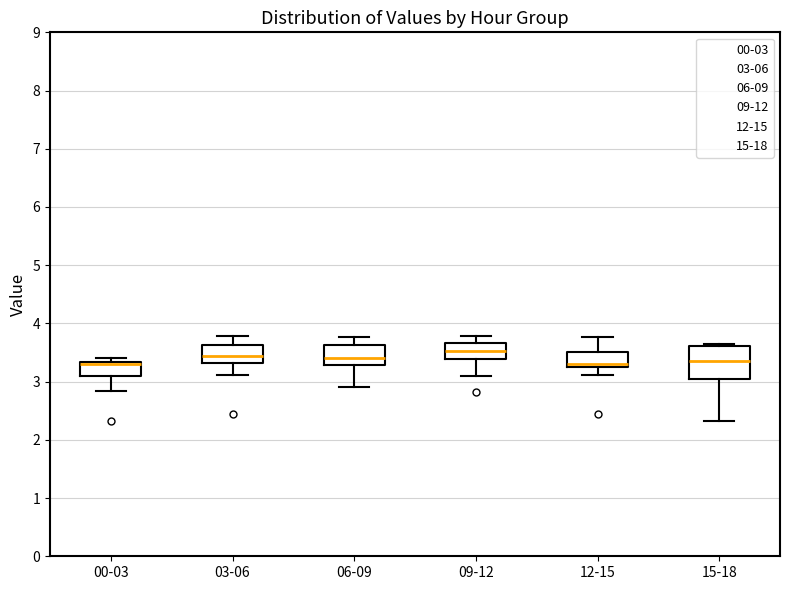

Where does the lower whisker of the box for 12-15 end on the y-axis? The values are not printed on the chart, so give them approximately, as read against the axis.

3.1